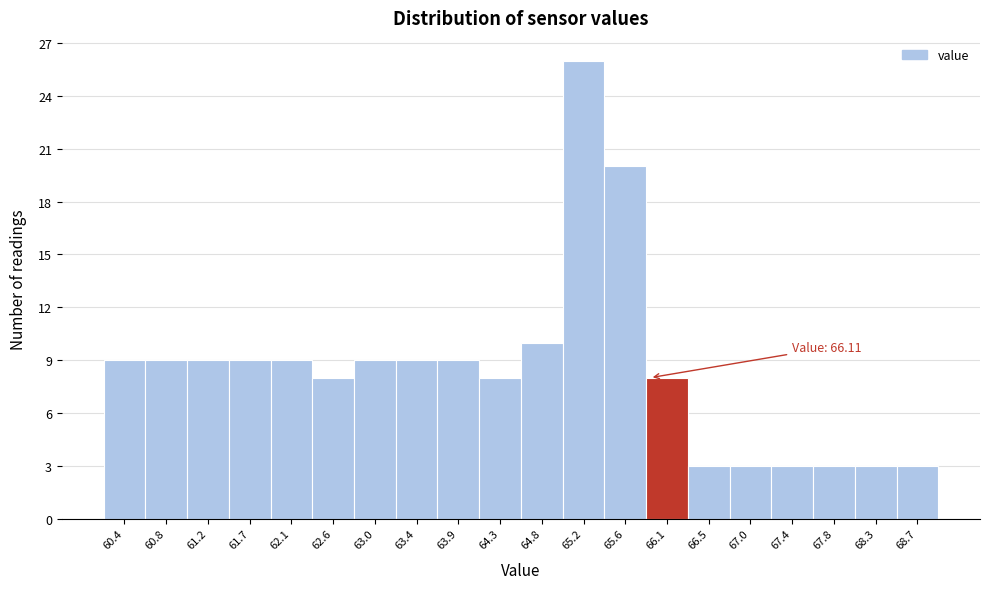

Reading left to right, what are all the values shown in this chart?

9	9	9	9	9	8	9	9	9	8	10	26	20	8	3	3	3	3	3	3